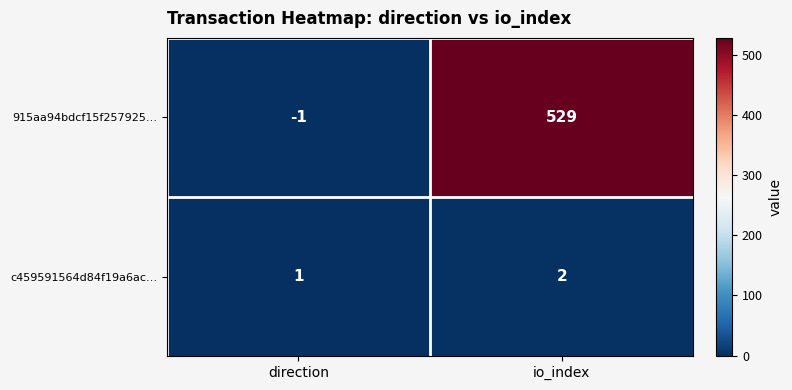

The value of c459591564d84f19a6ac… at io_index is 3. True or false?

False